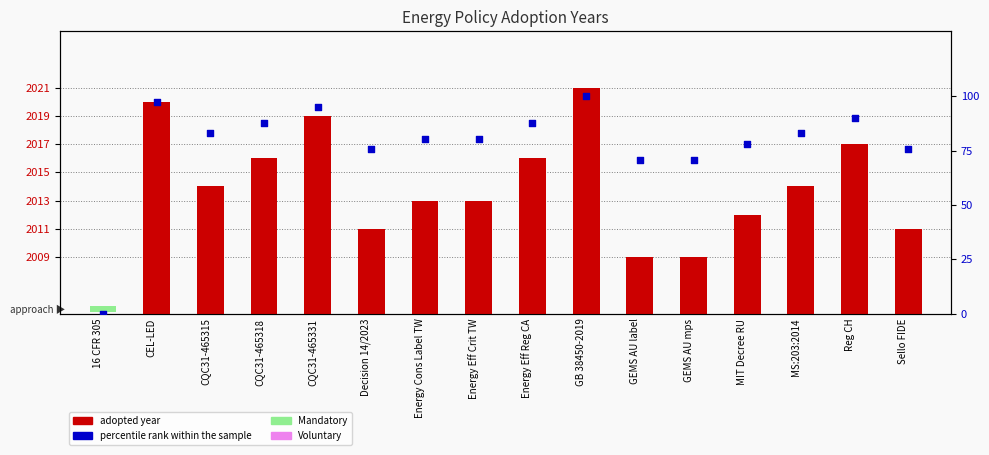

Which series reaches the minimum Y coordinate?

percentile rank within the sample